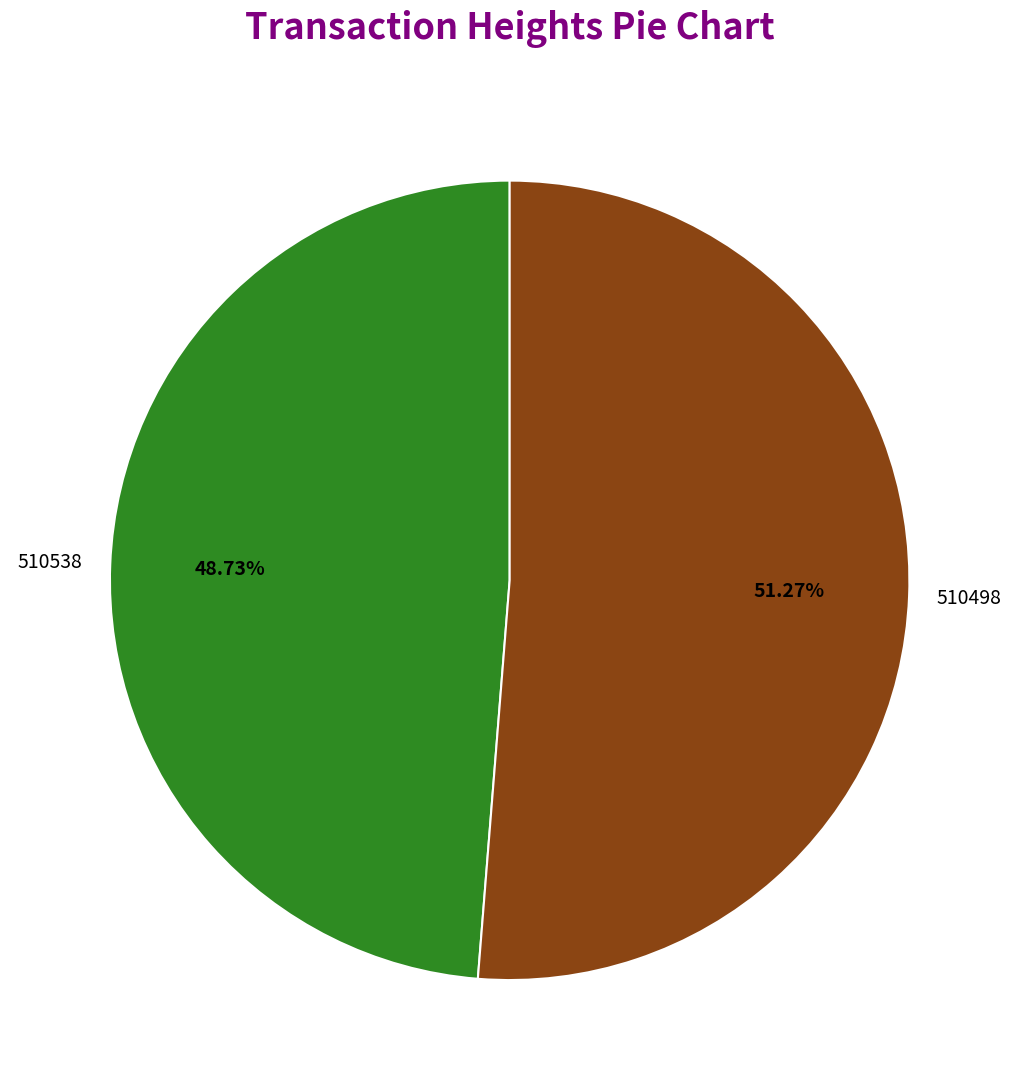

Does any single category account for the majority?

Yes